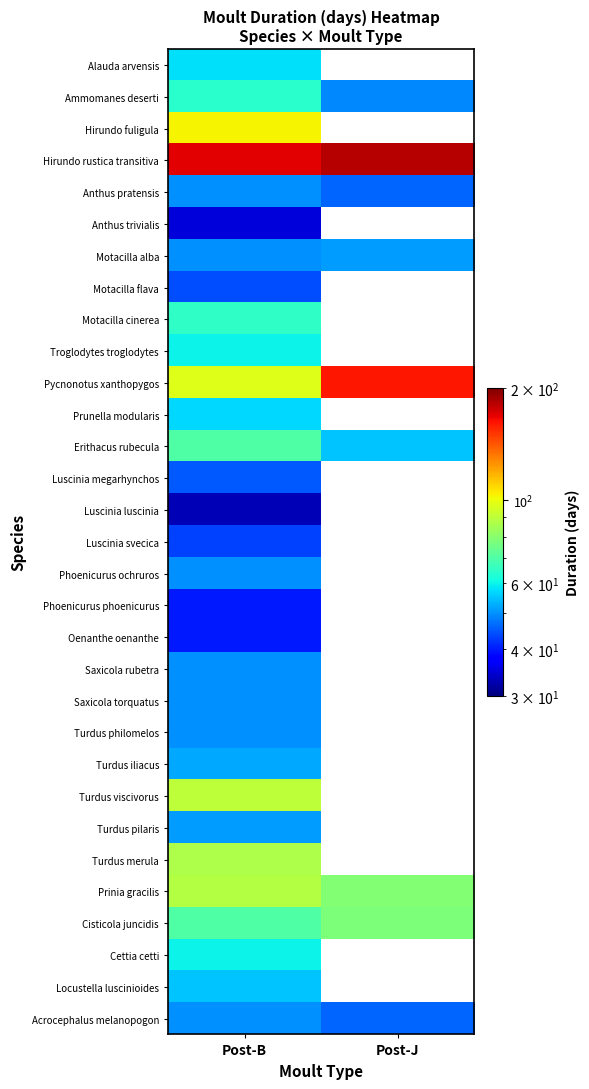

Which category has the highest value in the Prinia gracilis series?

Post-B